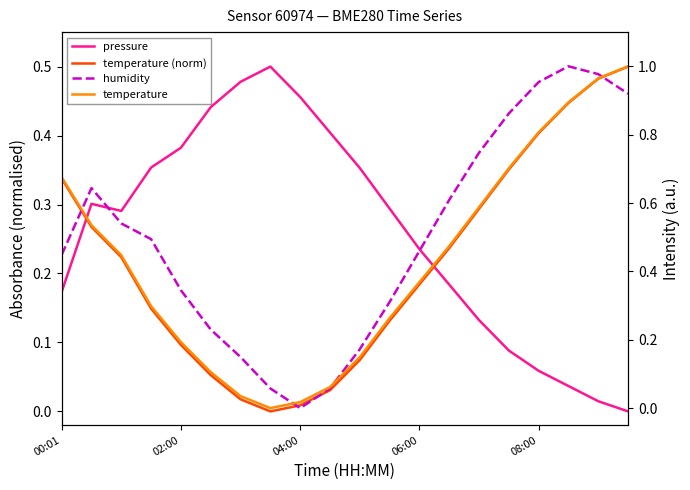

Rank the categories by humidity value from highest to lowest.

17, 18, 16, 19, 15, 14, 02:00, 13, 04:00, 06:00, 12, 00:01, 08:00, 11, 5, 10, 6, 7, 9, 8